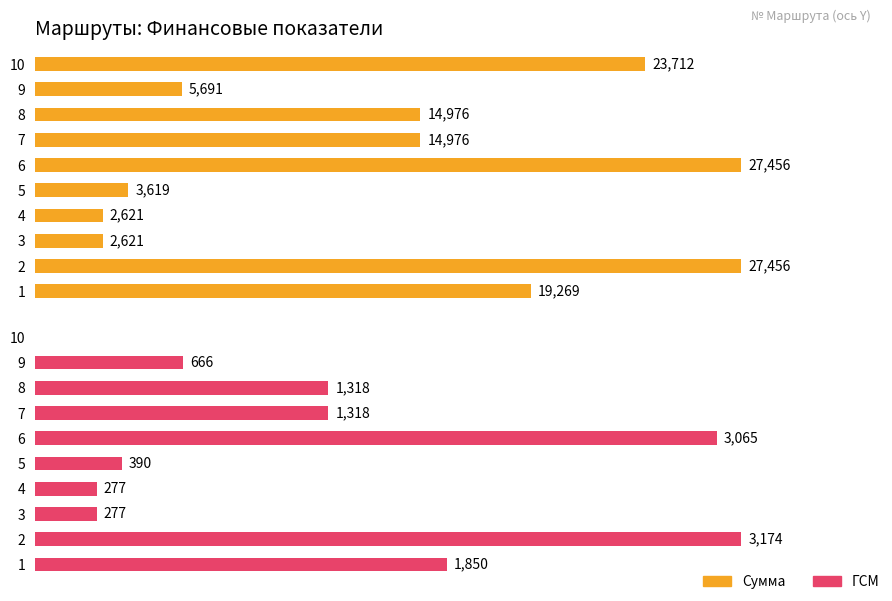

What is the highest value of the Сумма series?

27456.0